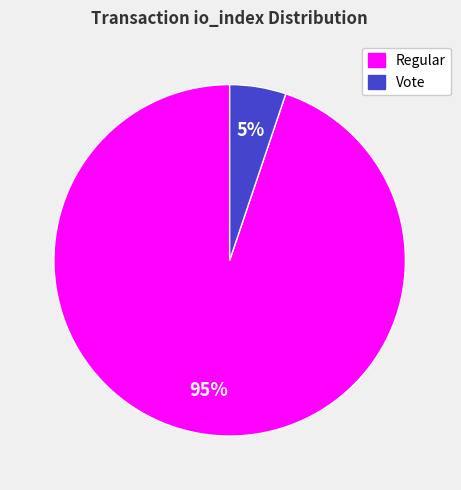

Is there any slice that represents more than half of the pie?

Yes